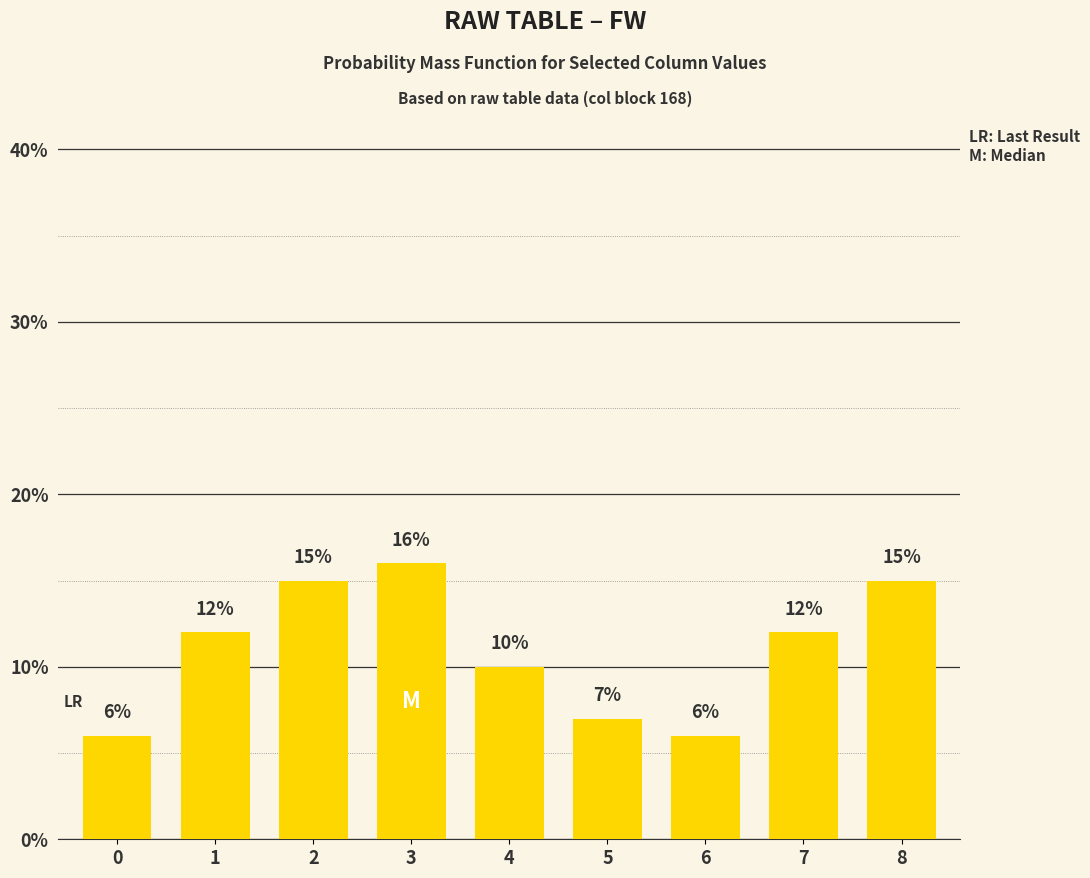

Is it true that the value at 0 is 6?

True